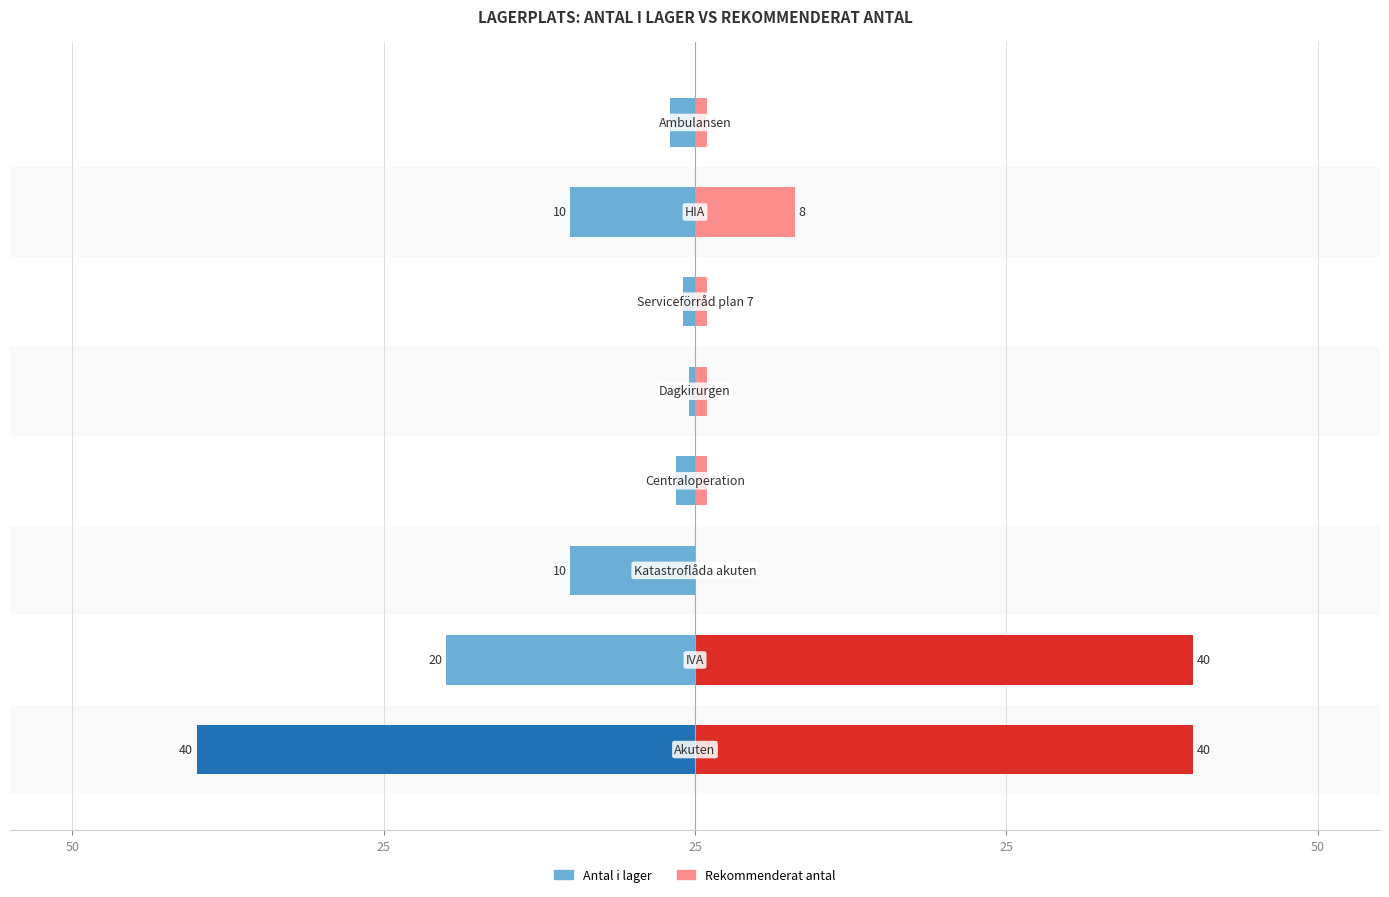

True or false: Rekommenderat antal has a value of 0.5 at 7.

False